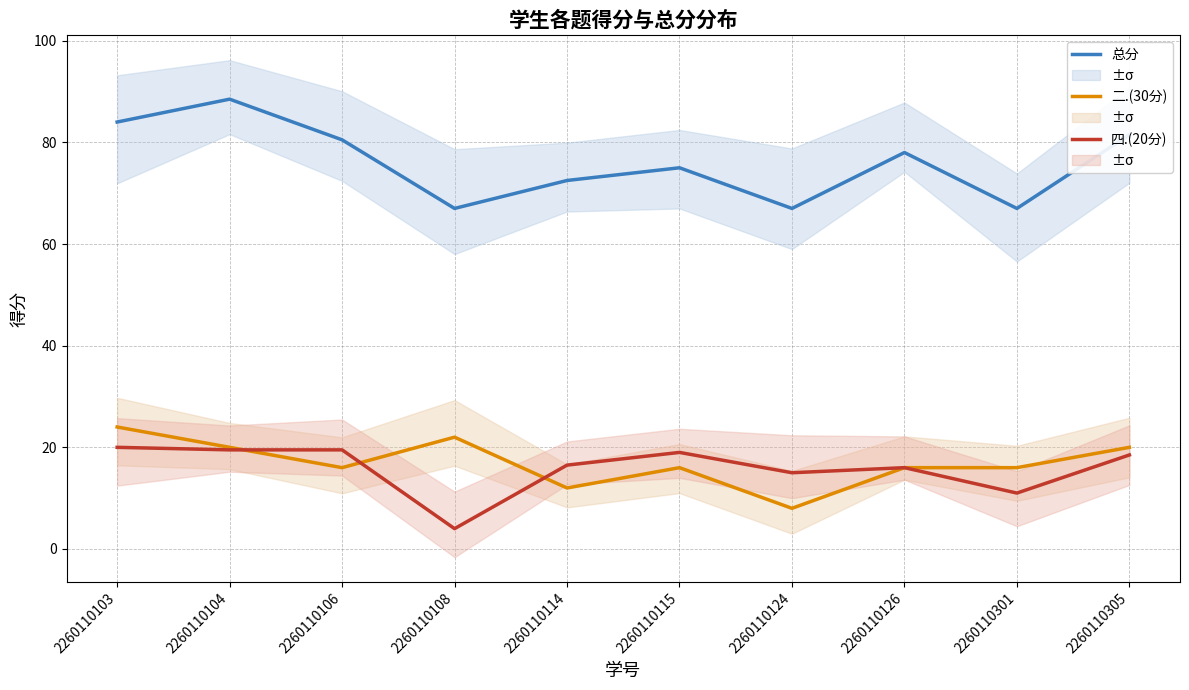

How many lines are shown in the chart?

3